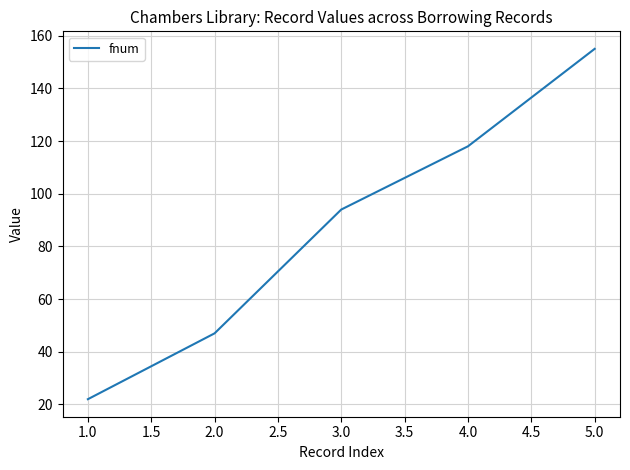

What value does the data have at 2.0, to the nearest 10?

50